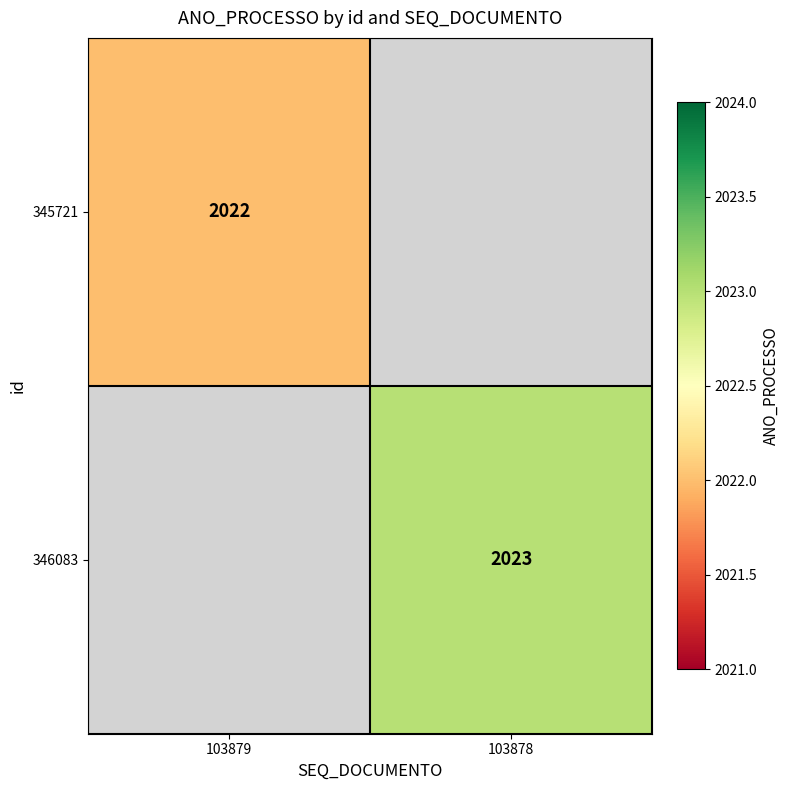

Is the value of 345721 at 103879 greater than the value of 346083 at 103878?

No